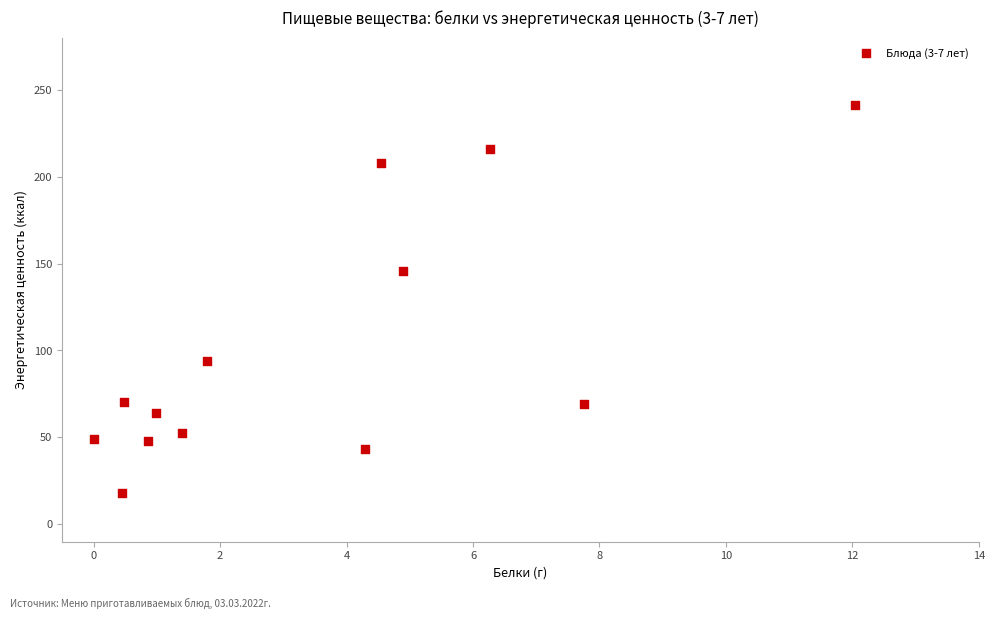

What Y value in the scatter plot is closest to 129?

145.6